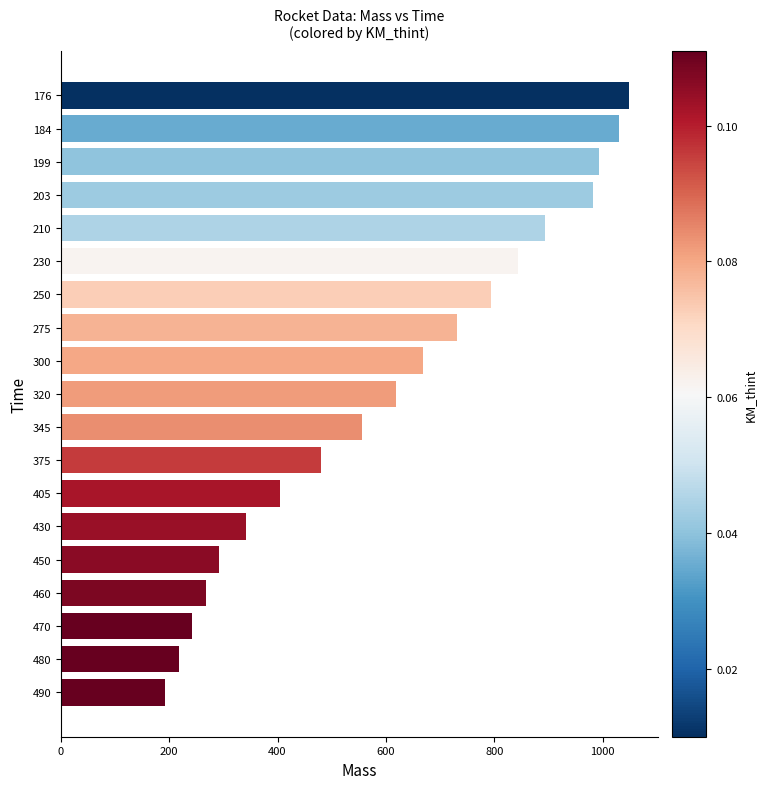

Is it true that the value at 275 is 730.9?

True